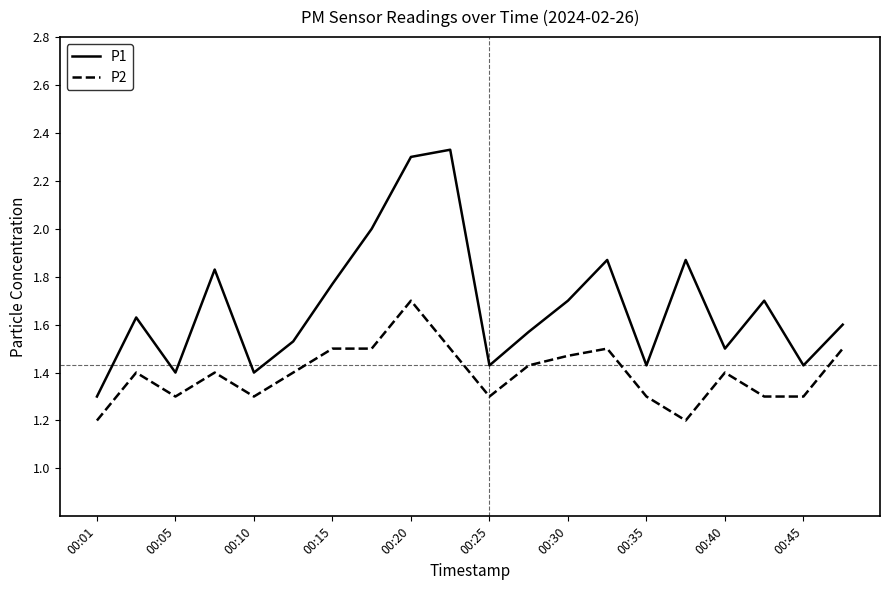

List the series in order of their overall mean, highest first.

P1, P2